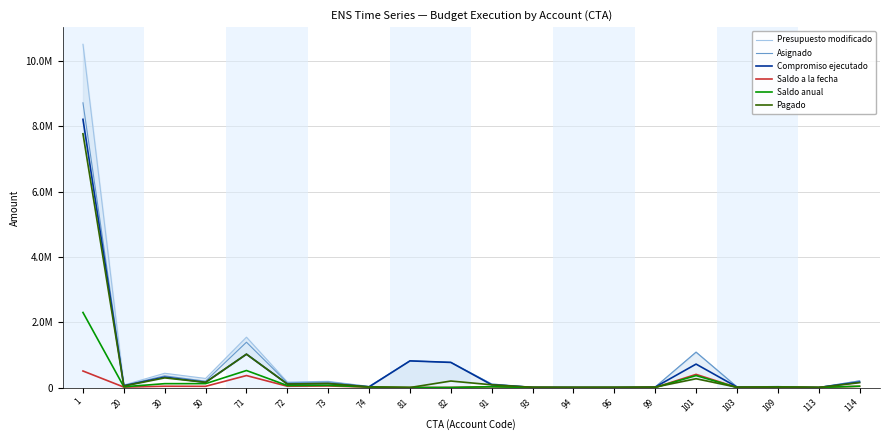

What is the value of the Pagado point at the 4th from the left?

158860.0